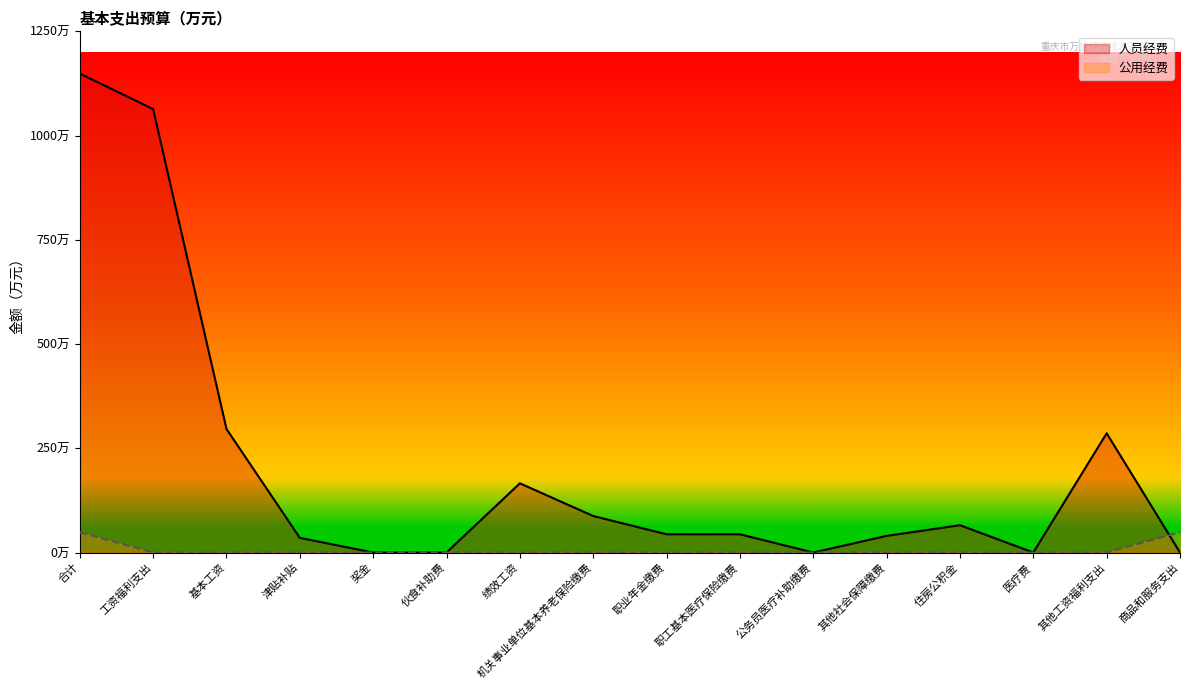

What is the difference between the maximum and minimum values in the 公用经费 series?

48.4